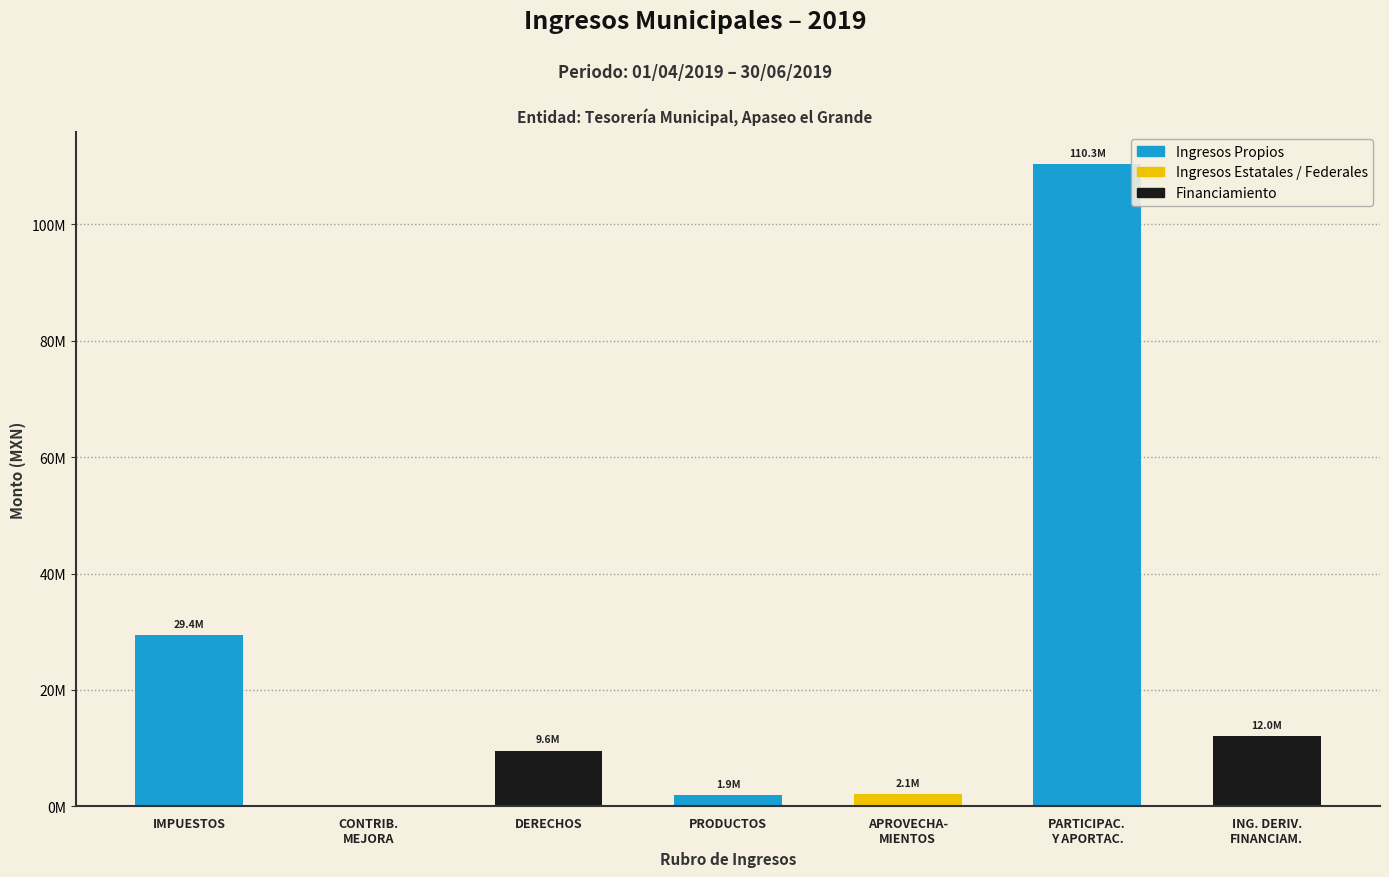

Which has a higher value, PRODUCTOS or IMPUESTOS?

IMPUESTOS